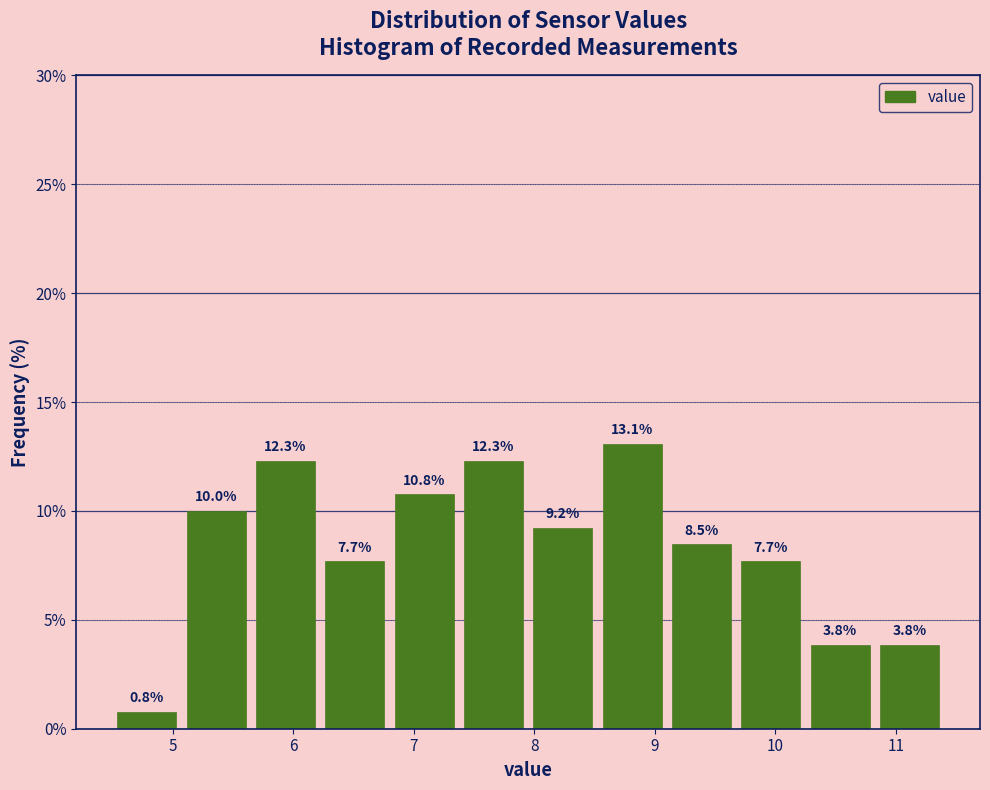

Which range on the x-axis has the tallest bar?

8.5 to 9.1